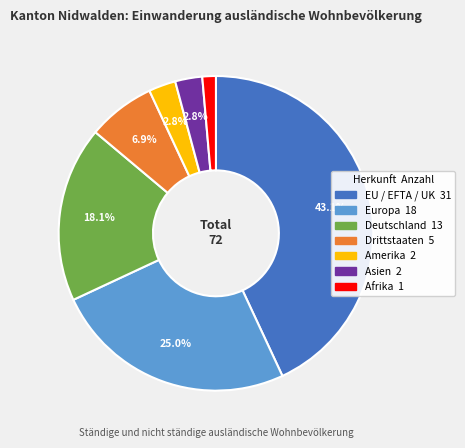

Does Afrika represent more than half of the total?

No